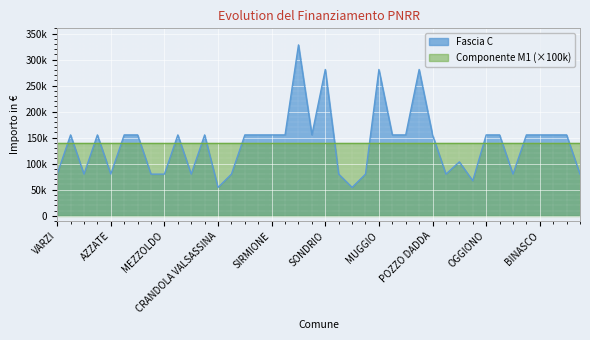

Rank the categories by value from highest to lowest.

CREMONA, SONDRIO, MUGGIO, CORSICO, BREGNANO, PONTE SAN PIETRO, DELLO, VIDIGULFO, VEDANO OLONA, RODIGO, LONATE POZZOLO, STEZZANO, SIRMIONE, VERDELLO, CESATE, TAVERNERIO, LOCATE DI TRIULZI, POZZO DADDA, OGGIONO, MARTINENGO, BUSSERO, BINASCO, MANERBIO, PONTOGLIO, SOMMA LOMBARDO, VARZI, FRASCAROLO, AZZATE, FOPPOLO, MEZZOLDO, LONGHENA, PIAZZATORRE, TERNATE, VILLANOVA DARDENGHI, DONGO, GANDELLINO, CASALOLDO, SARTIRANA LOMELLINA, CRANDOLA VALSASSINA, LANZADA